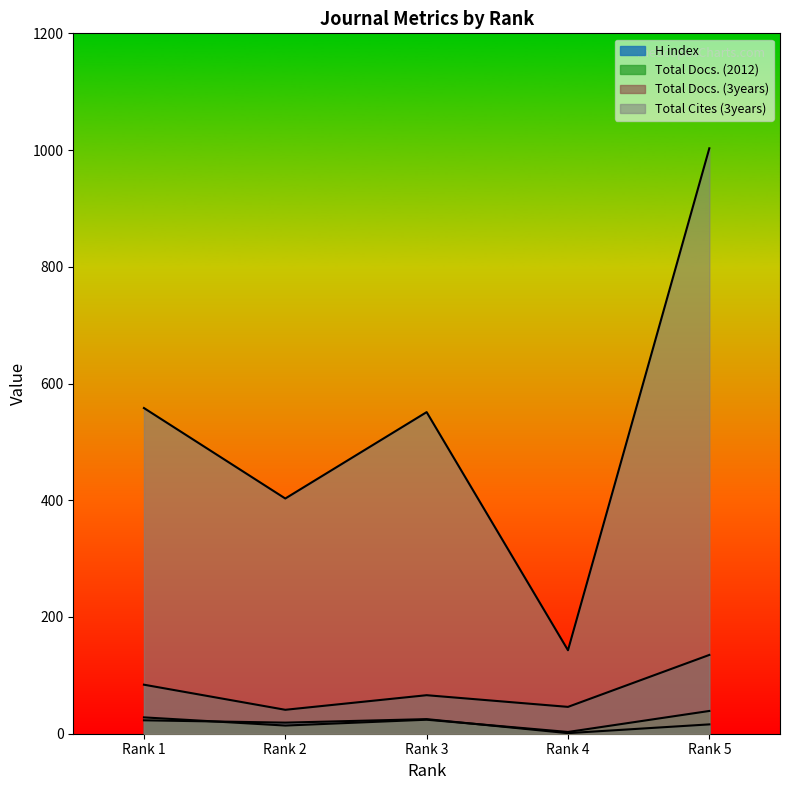

What is the total value across all series at Rank 4?

193